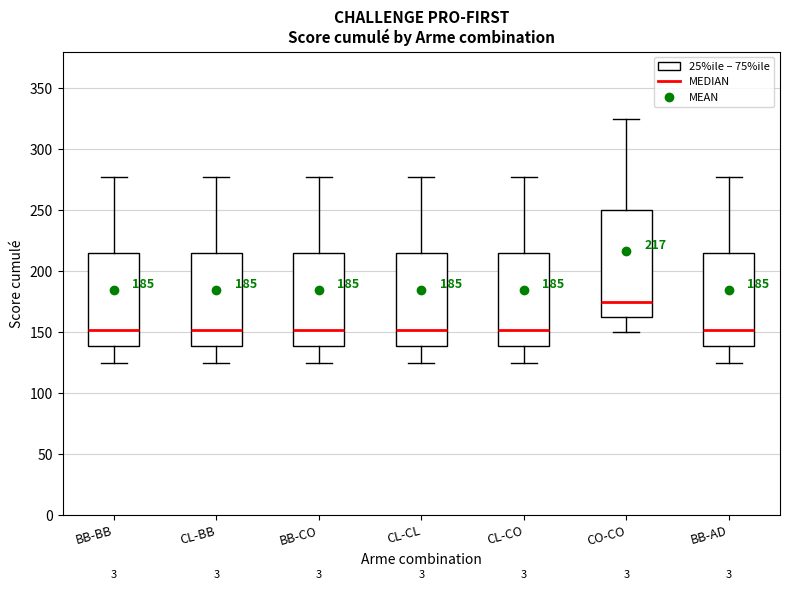

Comparing the boxes themselves (not the whiskers), which one is the tallest?

CO-CO